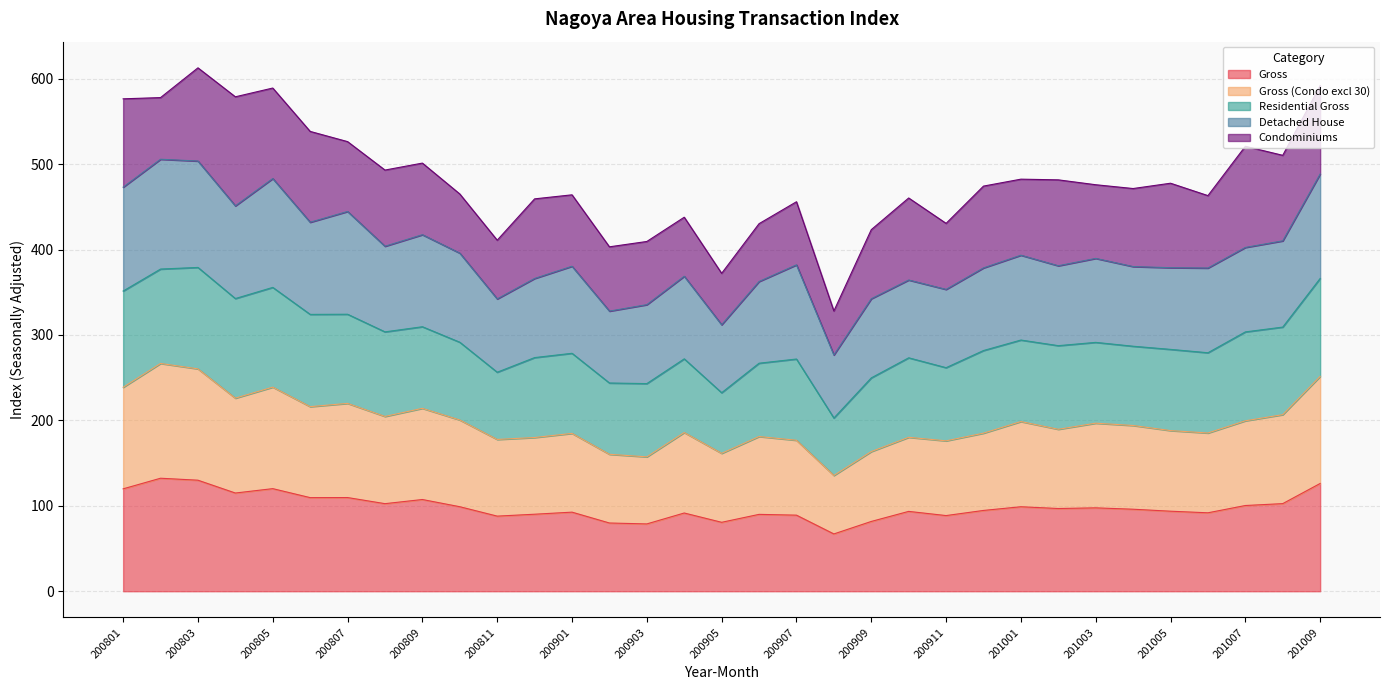

What is the total value across all series at 200805?

589.1